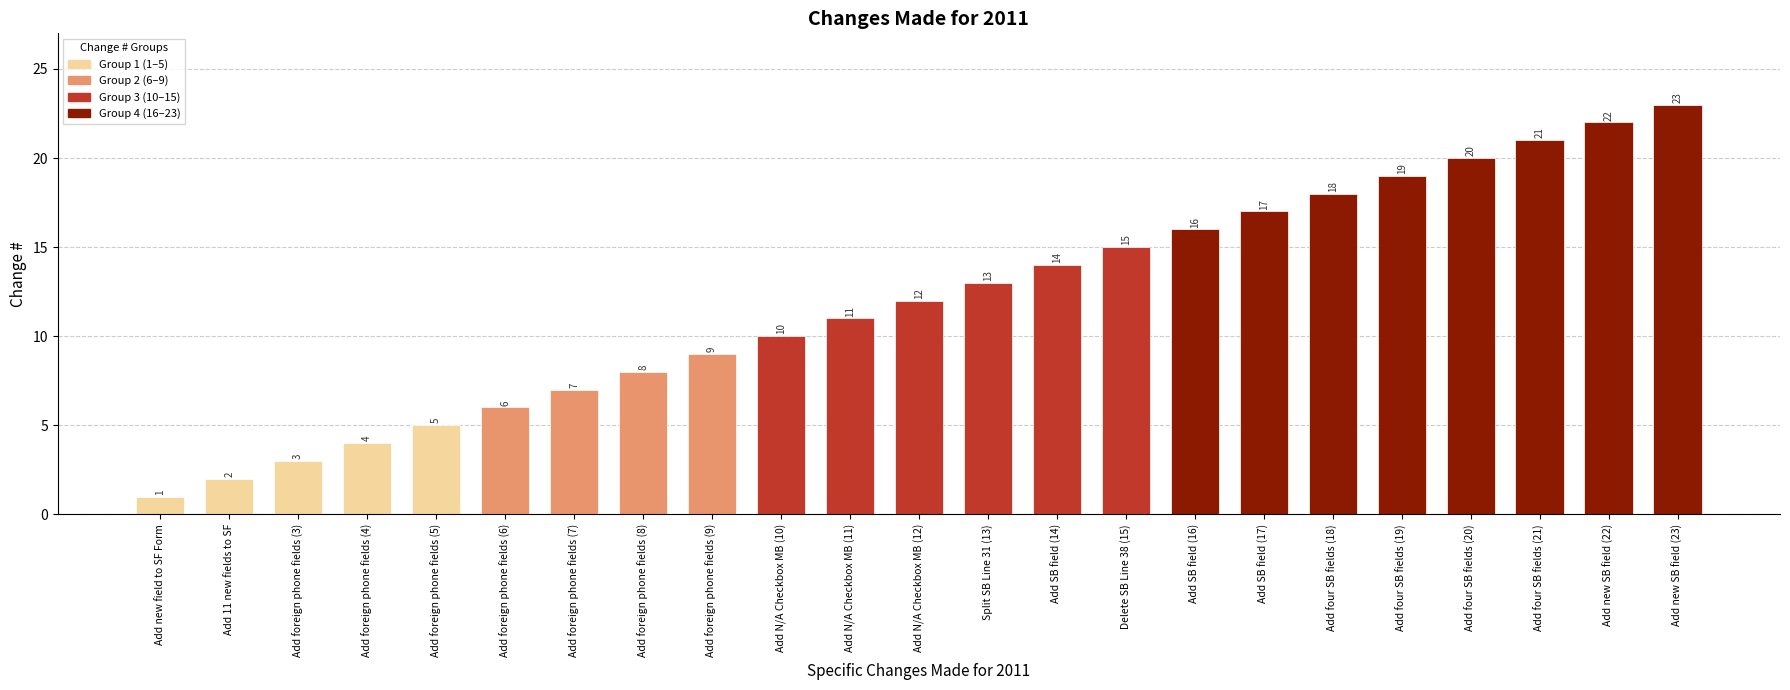

True or false: the data shows 13 at Split SB Line 31 (13).

True